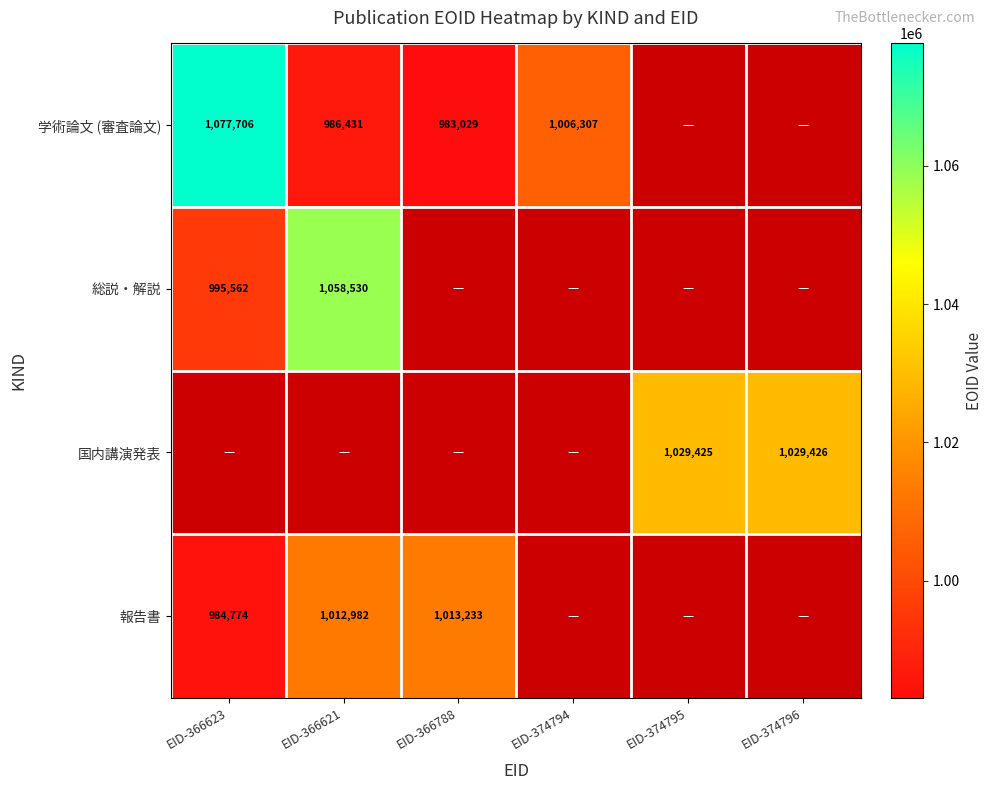

What is the sum of the 報告書 values at EID-366623 and EID-366621?

1997756